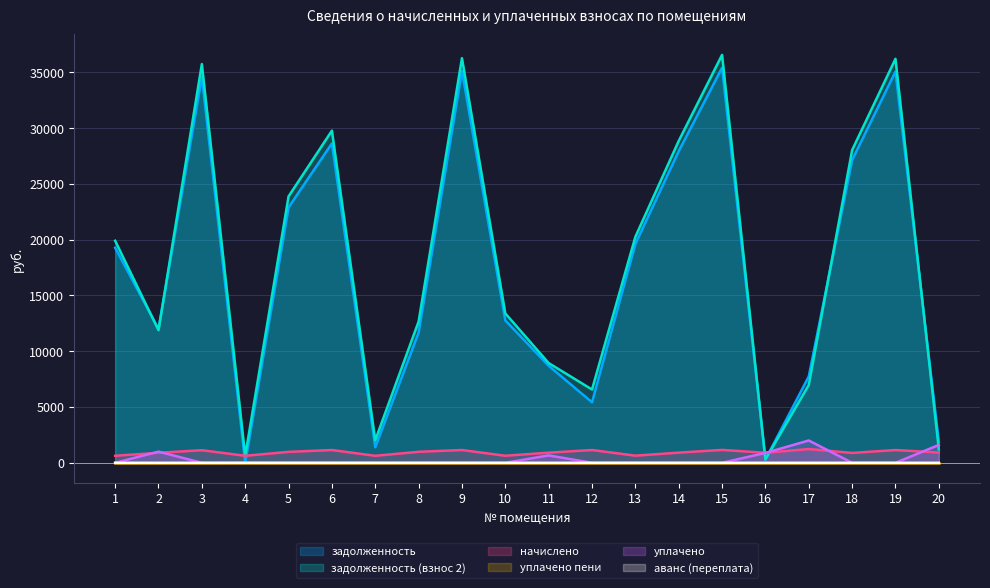

What value does the уплачено series have at 16?

883.0